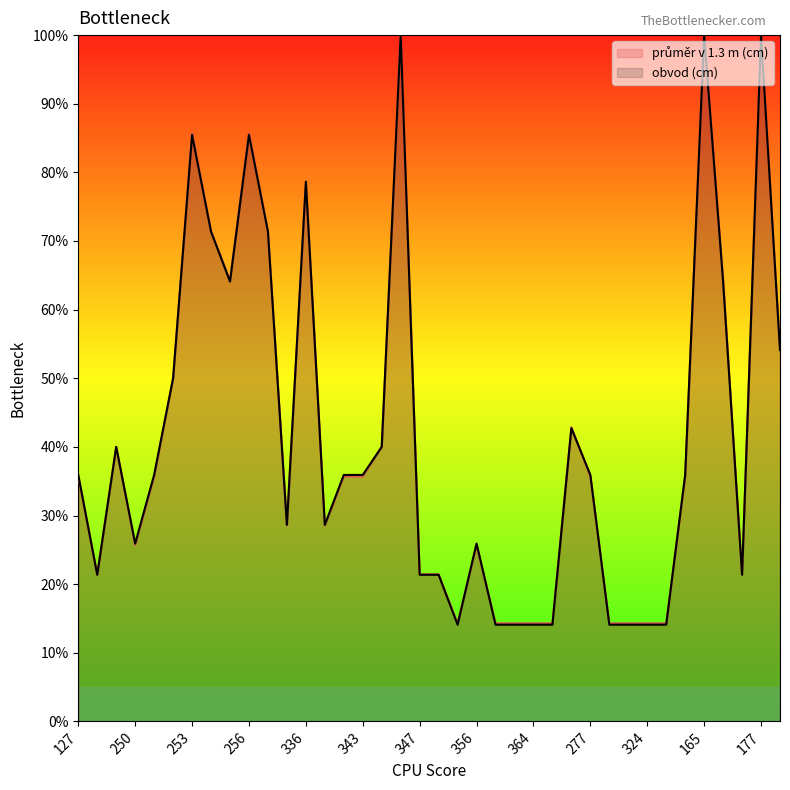

How many values in the obvod (cm) series are below 35?

17